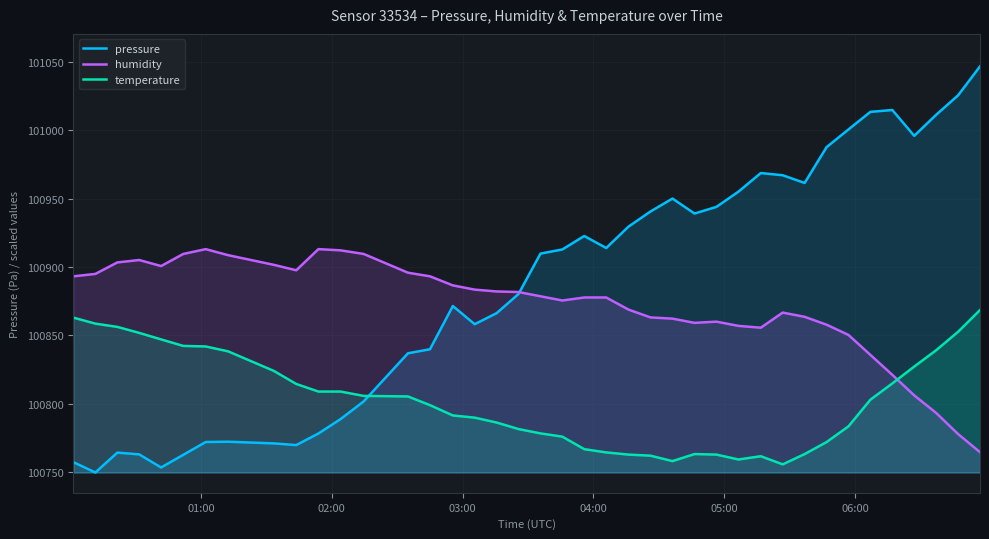

After their last crossing, which series has the higher values: humidity or temperature?

temperature